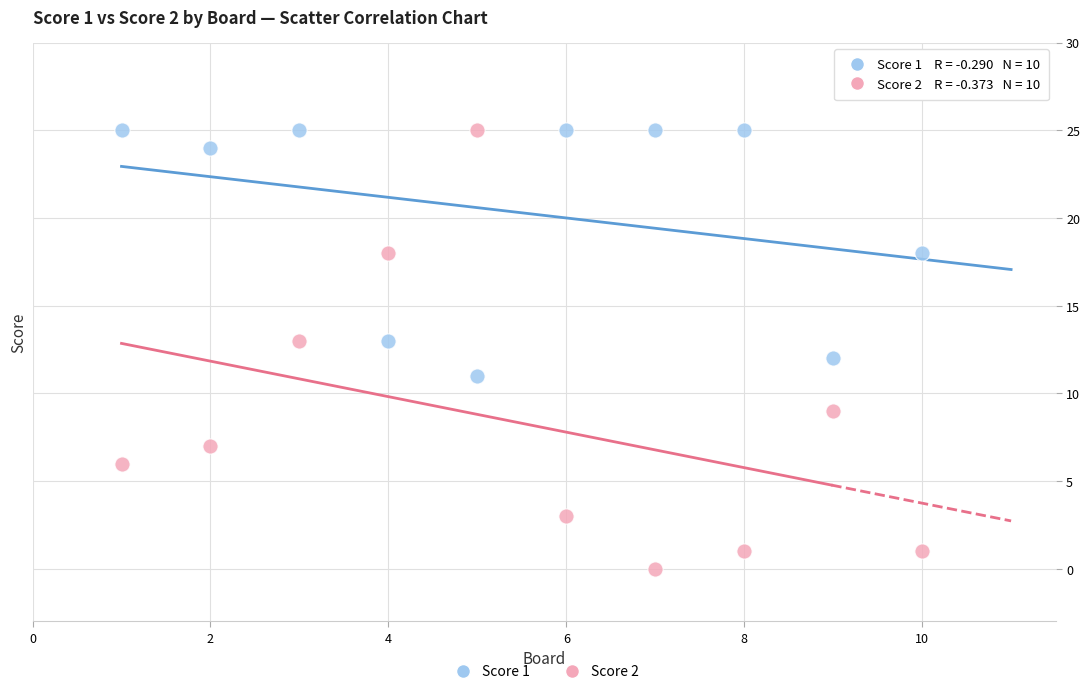

Which series contains the lowest Y value?

Score 2